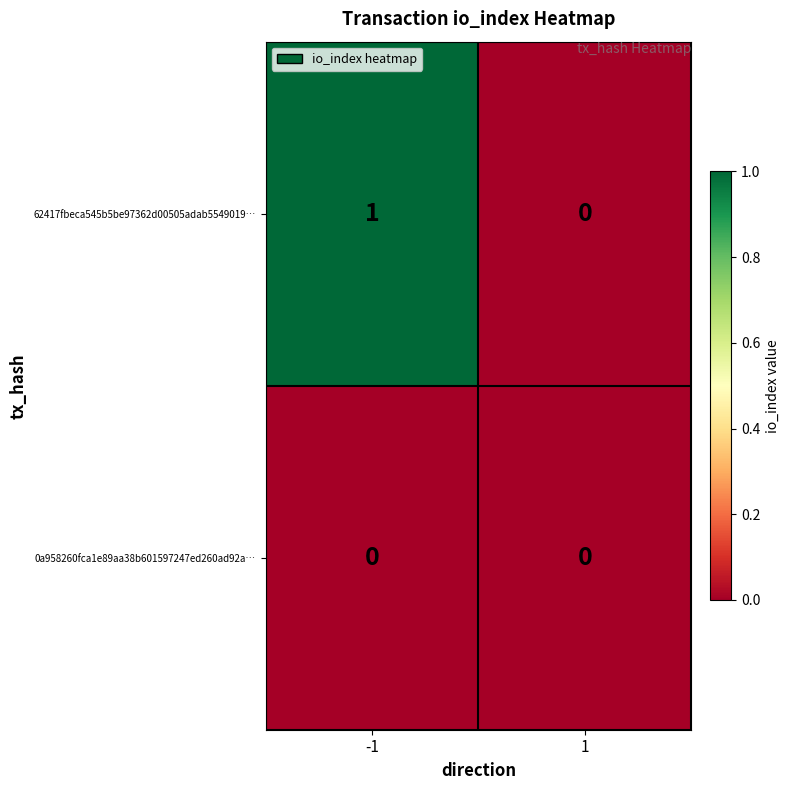

Reading right to left, extract all data points from this chart.

62417fbeca545b5be97362d00505adab5549019…: 0	1
0a958260fca1e89aa38b601597247ed260ad92a…: 0	0